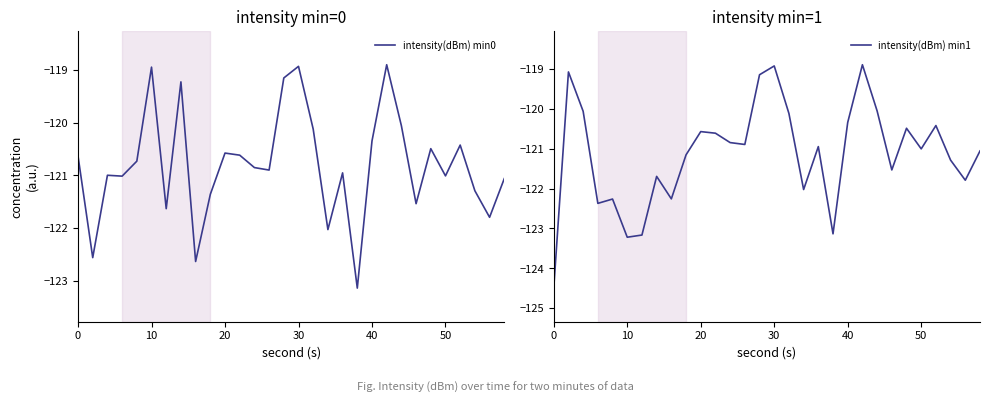

Reading left to right, transcribe all the data shown in this chart.

intensity(dBm) min0: -120.6	-122.6	-121.0	-121.0	-120.7	-118.9	-121.6	-119.2	-122.6	-121.4	-120.6	-120.6	-120.9	-120.9	-119.2	-118.9	-120.1	-122.0	-121.0	-123.1	-120.3	-118.9	-120.1	-121.5	-120.5	-121.0	-120.4	-121.3	-121.8	-121.1
intensity(dBm) min1: -124.5	-119.1	-120.1	-122.4	-122.3	-123.2	-123.2	-121.7	-122.3	-121.2	-120.6	-120.6	-120.9	-120.9	-119.2	-118.9	-120.1	-122.0	-121.0	-123.1	-120.3	-118.9	-120.1	-121.5	-120.5	-121.0	-120.4	-121.3	-121.8	-121.1